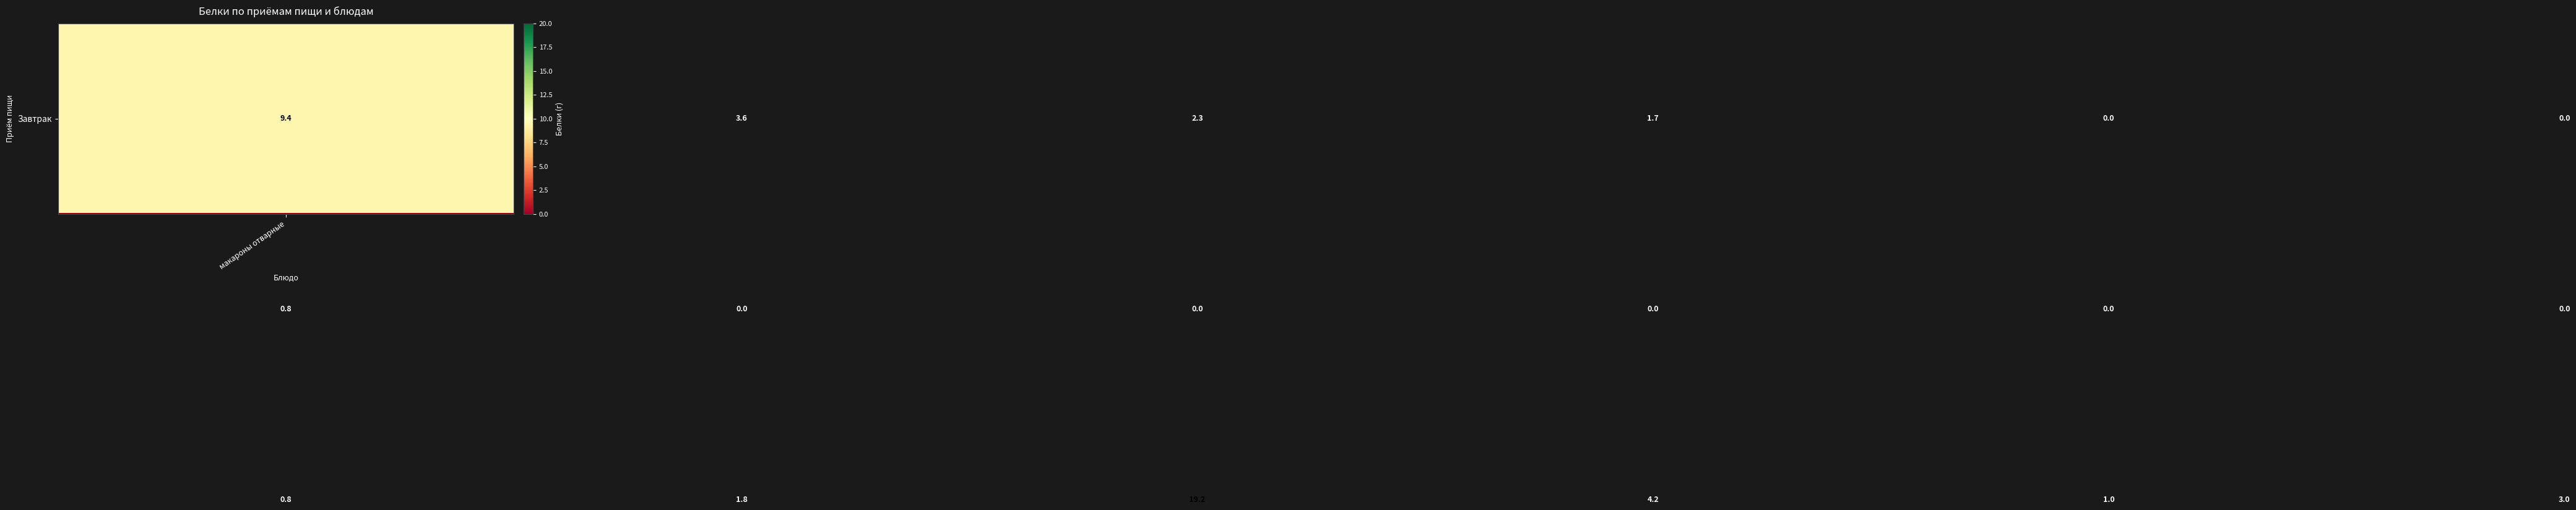

What is the greatest value displayed?

19.2